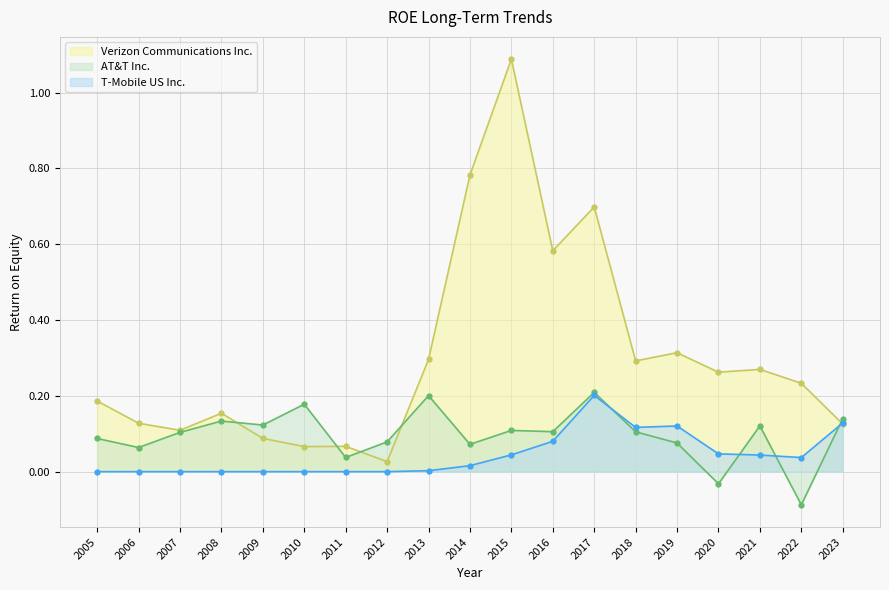

At which category is the sum across all series the highest?

2015